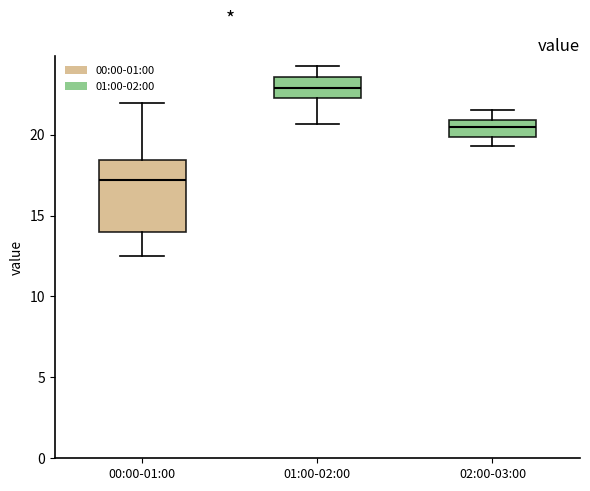

Which box is the tallest, from its lower edge to its upper edge?

00:00-01:00